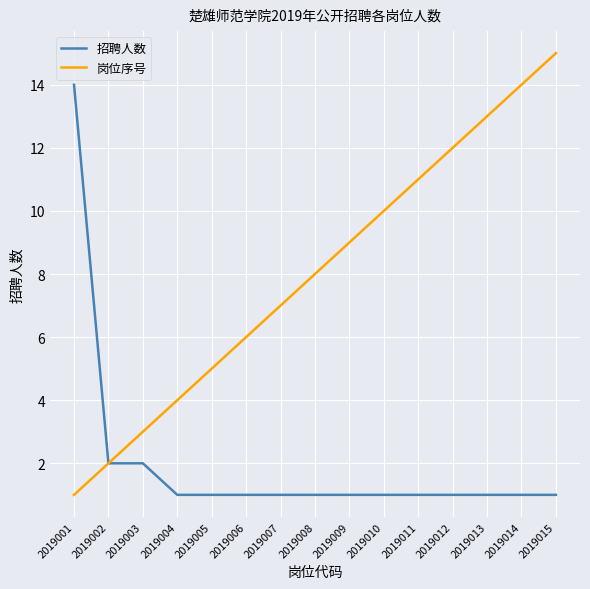

At which category is the sum across all series the highest?

2019015